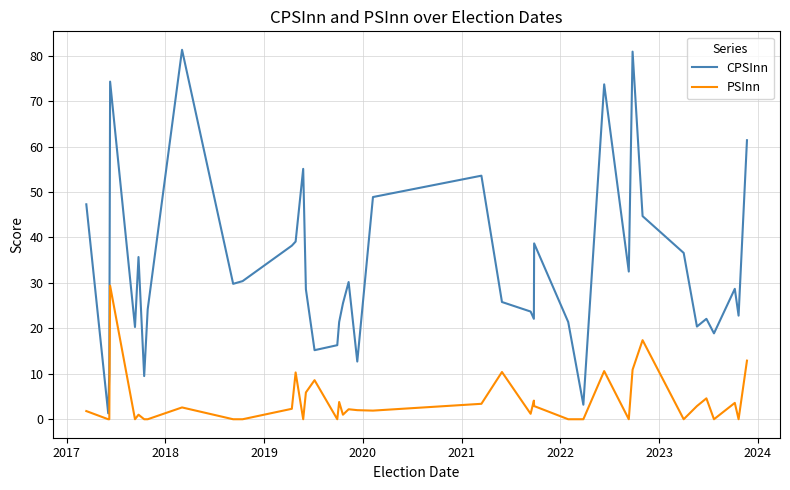

In CPSInn, how many points are lower than both neighbors (excluding endpoints)?

12